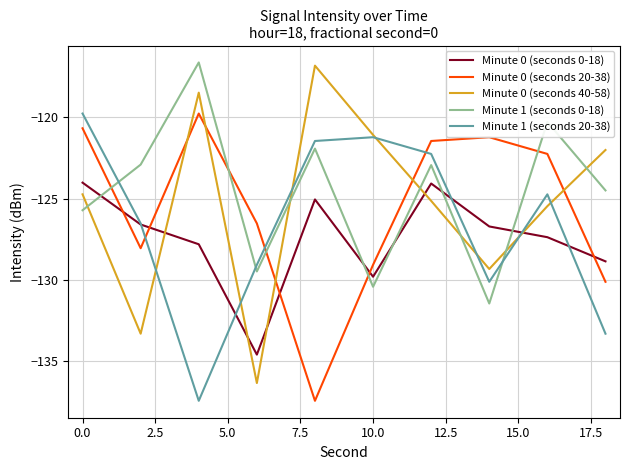

How many lines are shown in the chart?

5